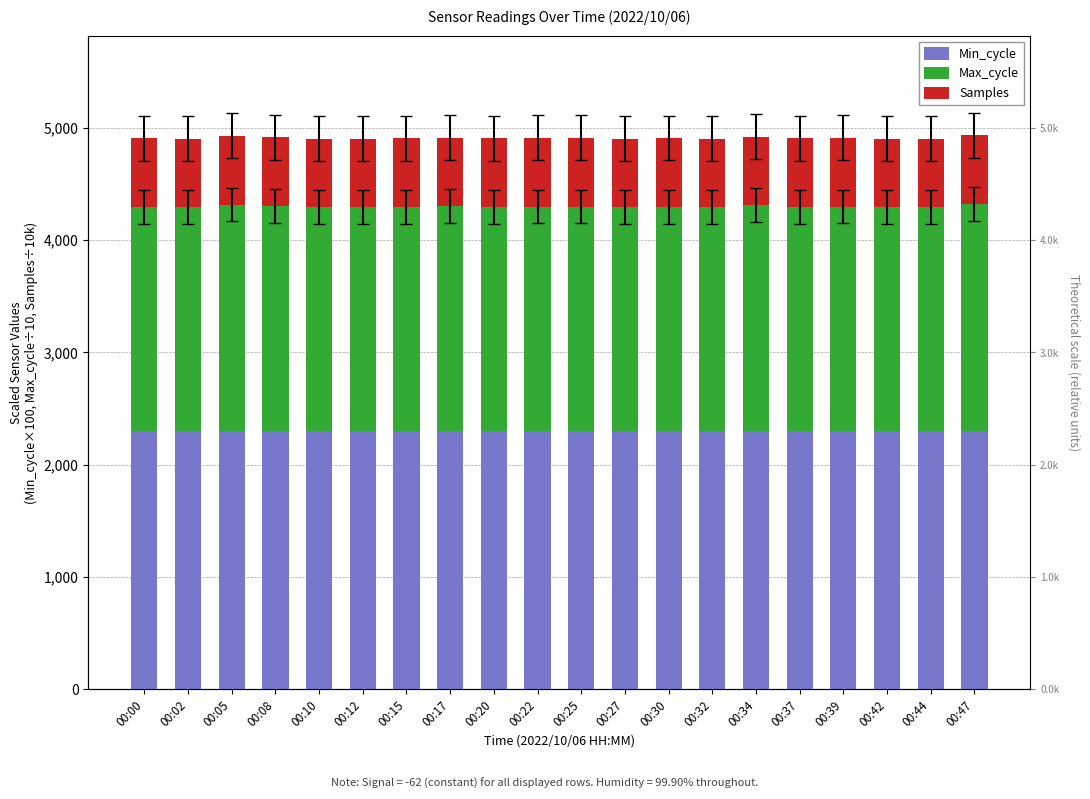

Which series has the largest total across all categories?

Min_cycle